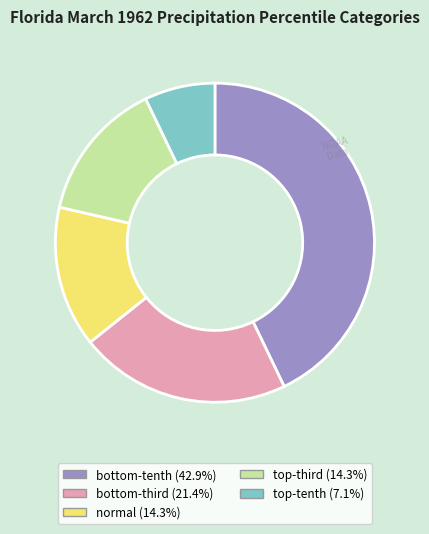

Is there a majority slice in this chart?

No